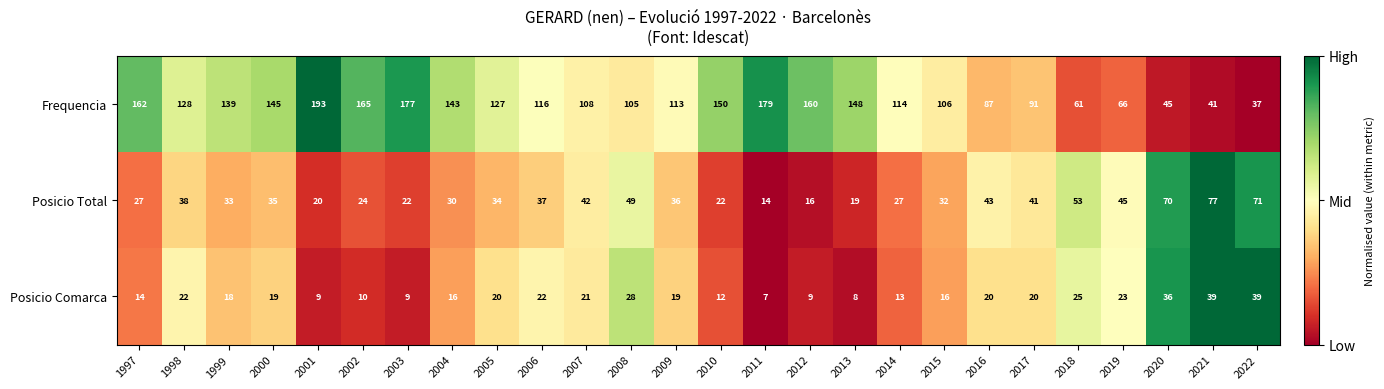

What is the approximate value of Frequencia at 2003, to the nearest 50?

200